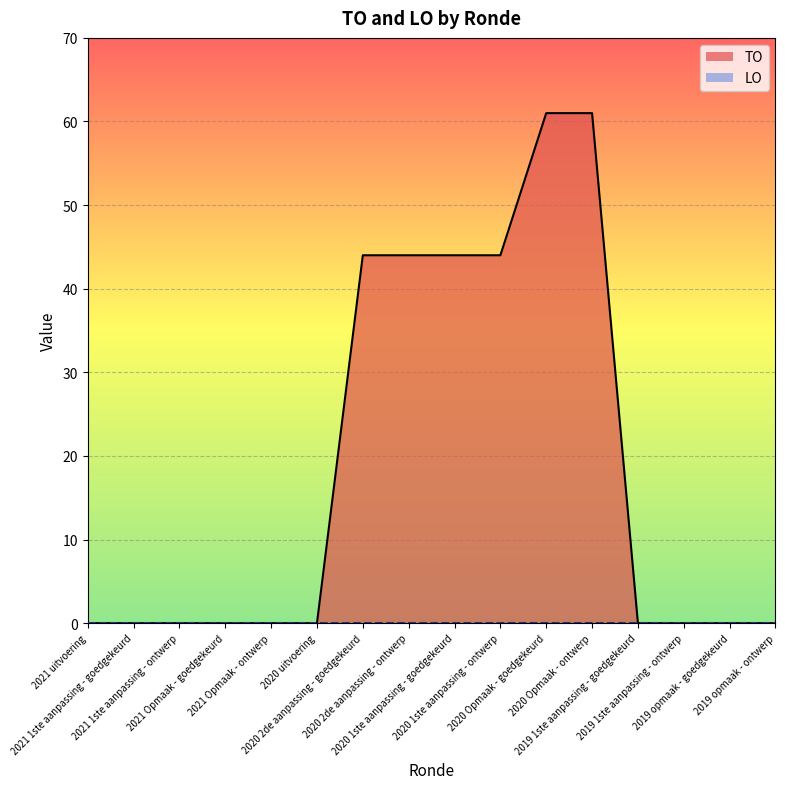

What is the sum of all values?

298